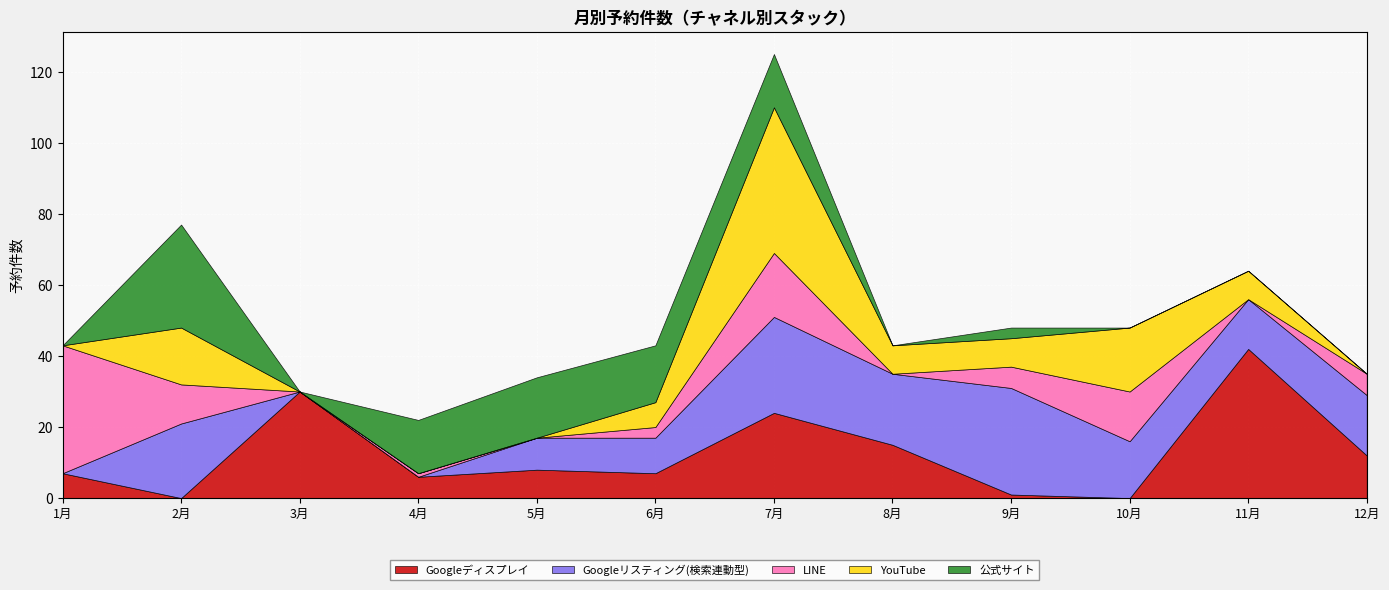

In Googleリスティング(検索連動型), how many points are lower than both neighbors (excluding endpoints)?

2